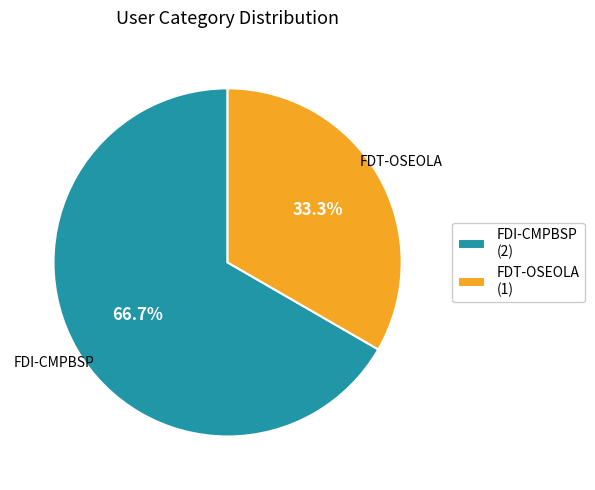

Which has a higher value, FDT-OSEOLA or FDI-CMPBSP?

FDI-CMPBSP